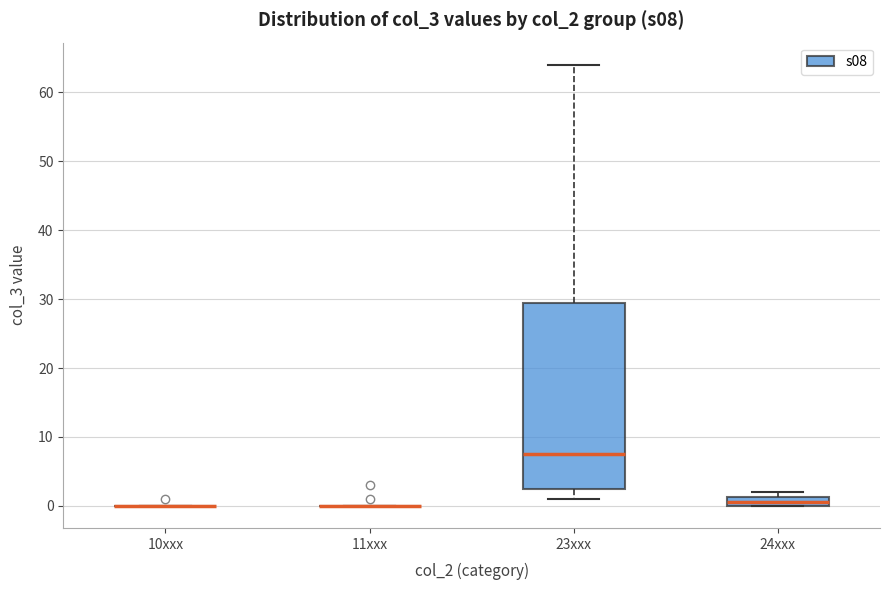

Where is the upper edge of the box for 24xxx on the y-axis? The values are not printed on the chart, so give them approximately, as read against the axis.

1